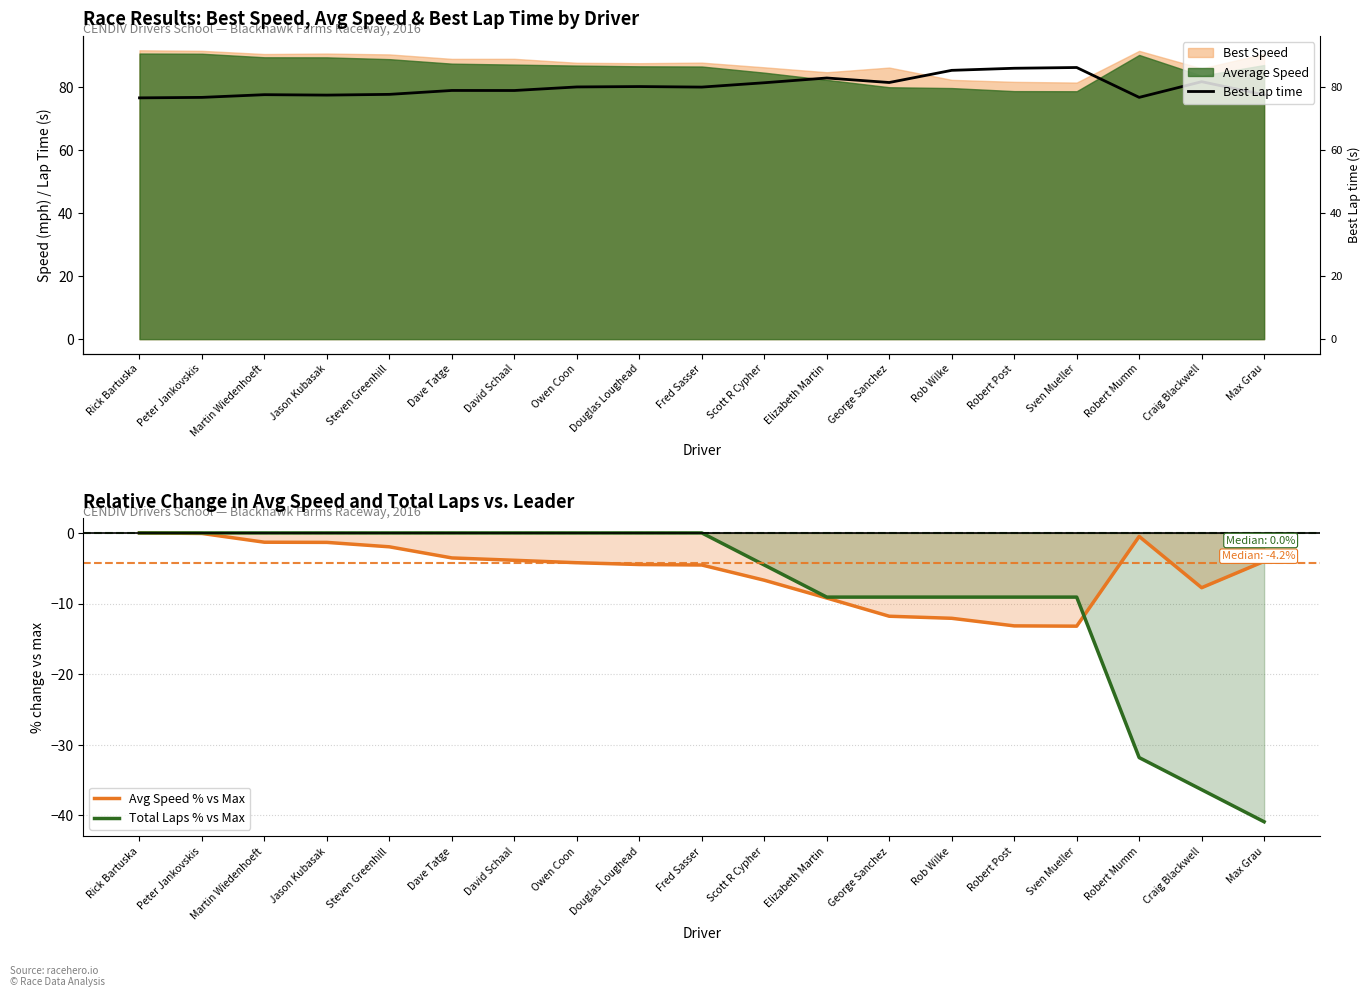

What is the smallest value displayed?

-40.9